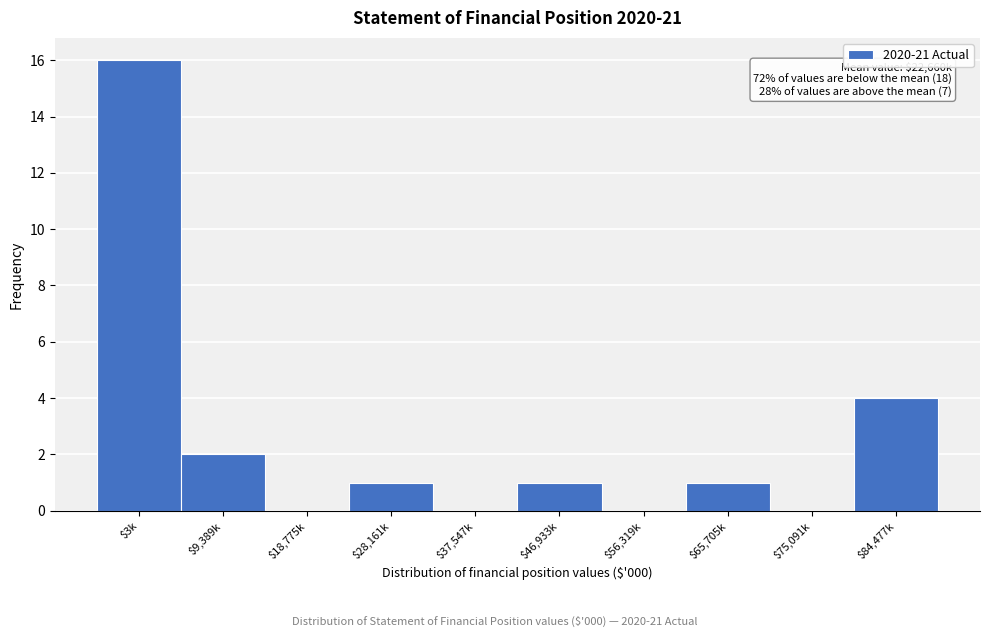

What is the sum of all values?

25